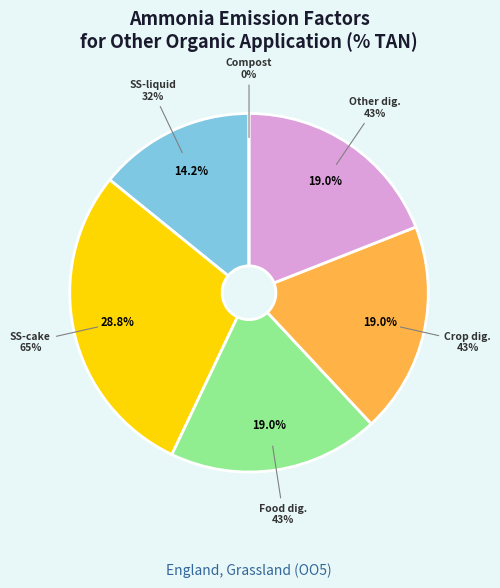

How many segments does this pie chart have?

6